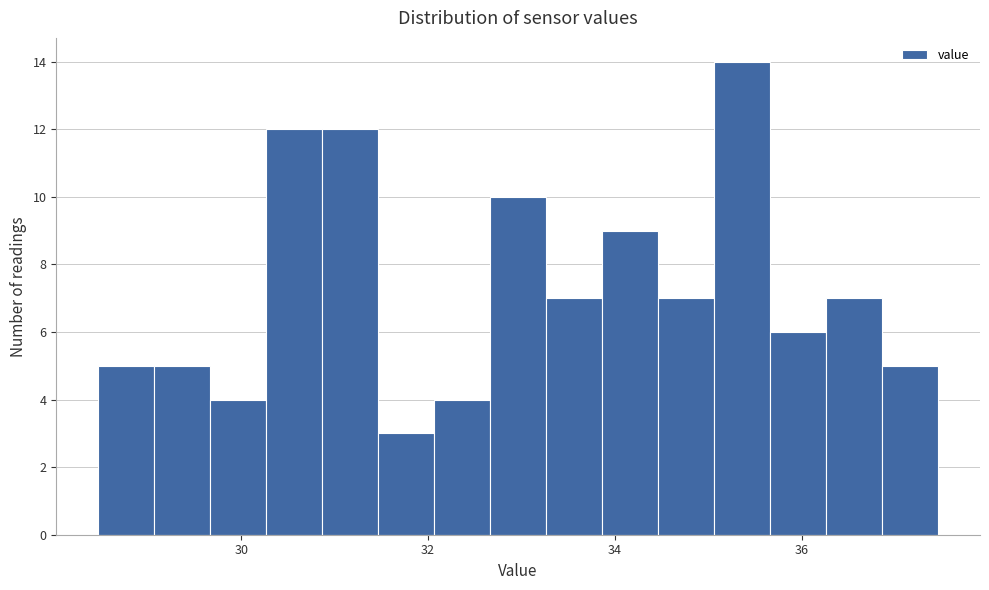

Around what value on the x-axis is the tallest bar? Give the approximate position of its centre, as read against the axis.

35.4